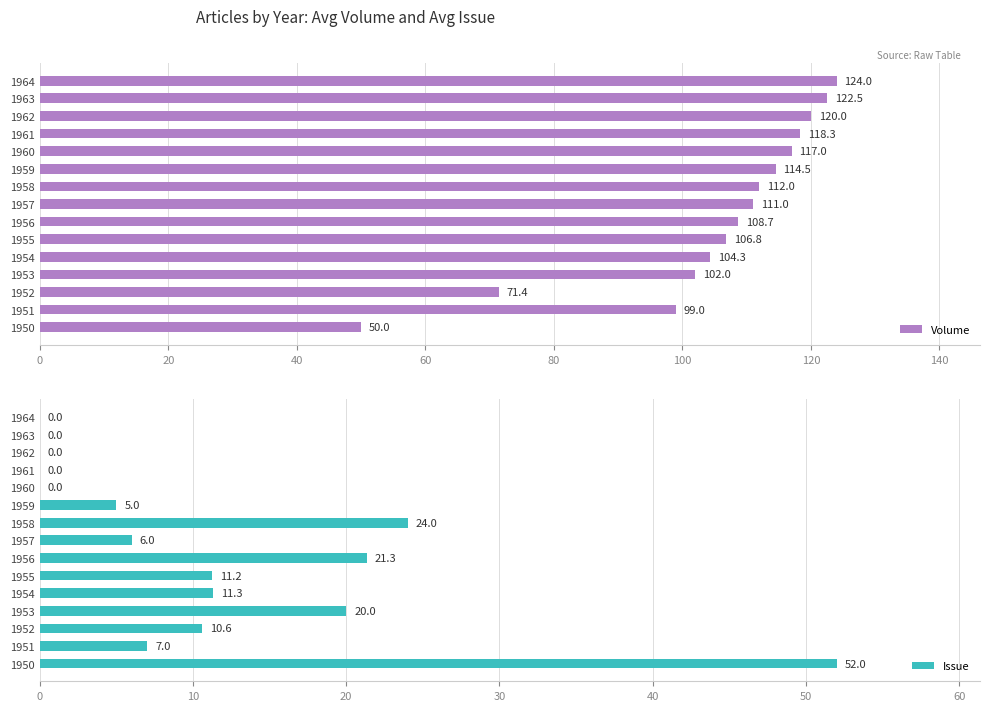

Which category has the highest value in the Volume series?

1964